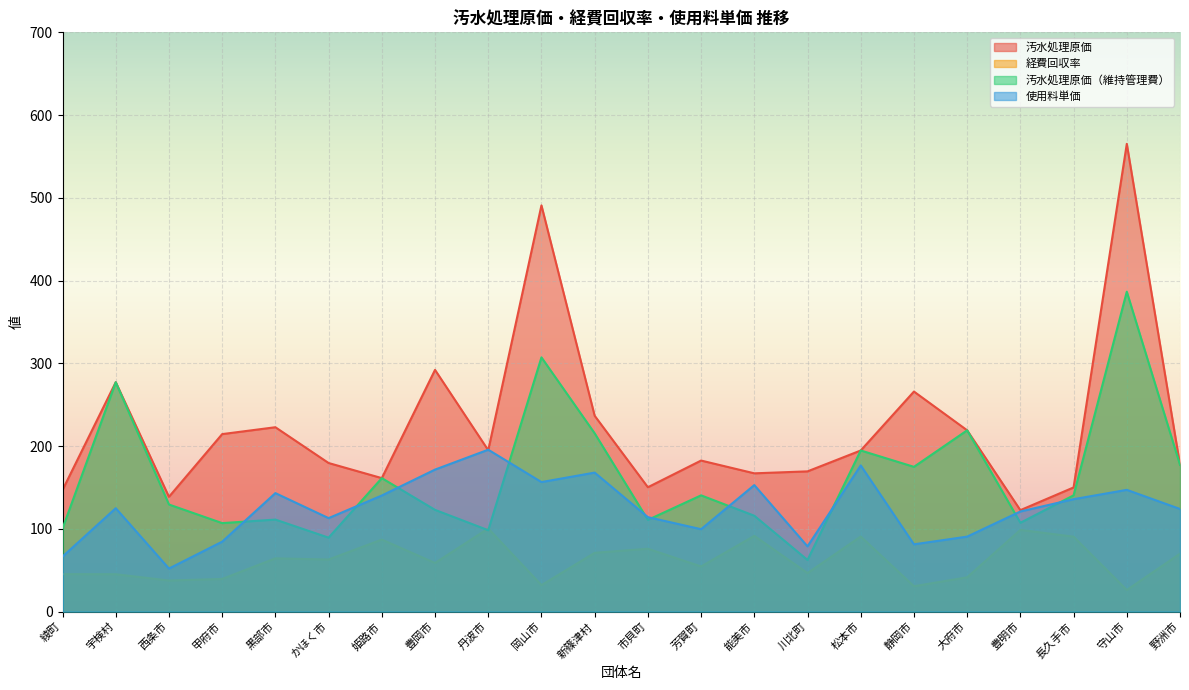

Reading right to left, what are all the values shown in this chart?

汚水処理原価: 177.3	565.2	150.0	122.5	219.0	265.9	194.7	169.4	167.1	182.5	150.2	236.6	490.9	194.9	292.1	161.3	179.5	222.8	214.4	138.7	277.2	146.9
経費回収率: 69.9	26.0	90.5	98.7	41.4	30.6	90.7	46.5	91.5	54.5	75.9	71.0	31.9	100.4	58.7	87.0	62.9	64.3	39.4	37.5	45.1	45.2
汚水処理原価（維持管理費）: 177.3	386.6	140.4	107.3	219.0	174.9	194.7	62.4	115.8	140.4	110.8	215.4	307.2	98.3	122.9	161.3	89.3	111.2	106.9	129.4	277.2	100.4
使用料単価: 124.0	147.1	135.8	120.9	90.6	81.2	176.6	78.8	152.8	99.5	114.1	167.9	156.5	195.6	171.6	140.2	112.9	143.1	84.5	52.0	124.9	66.5